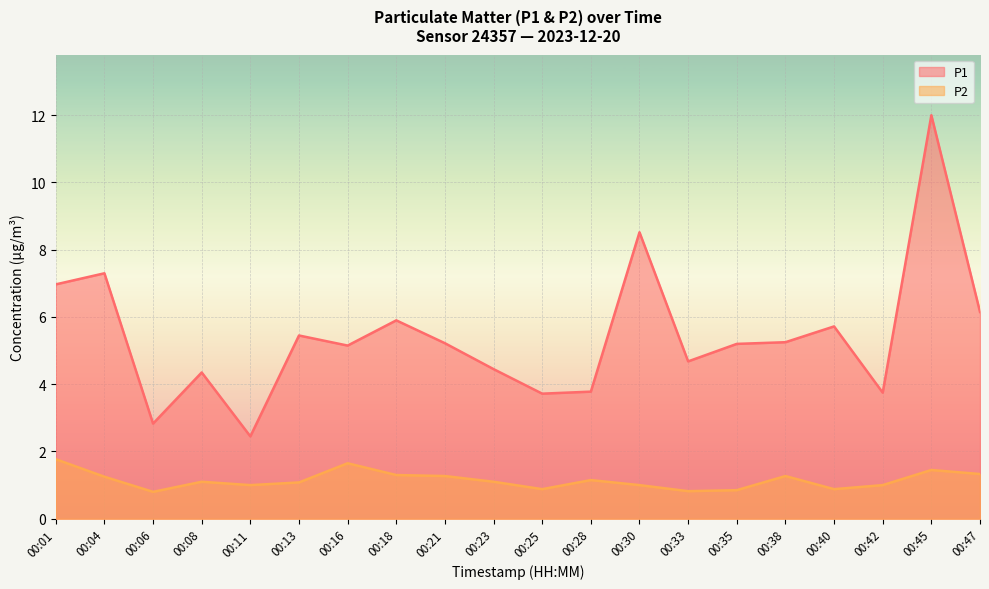

Which series has the largest range (max minus min)?

P1